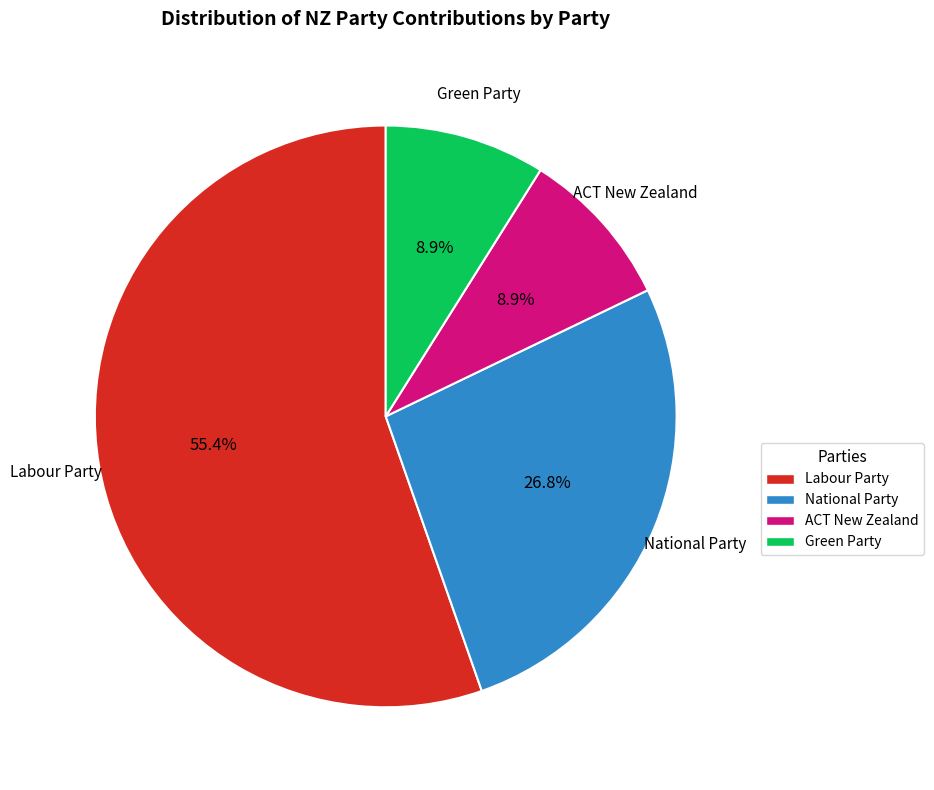

How many segments does this pie chart have?

4